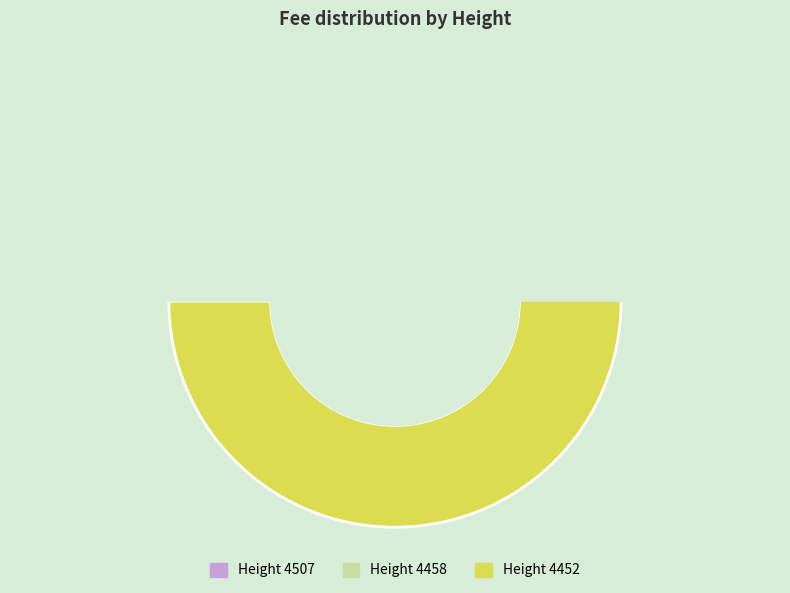

Which category has the smallest portion of the pie?

4507